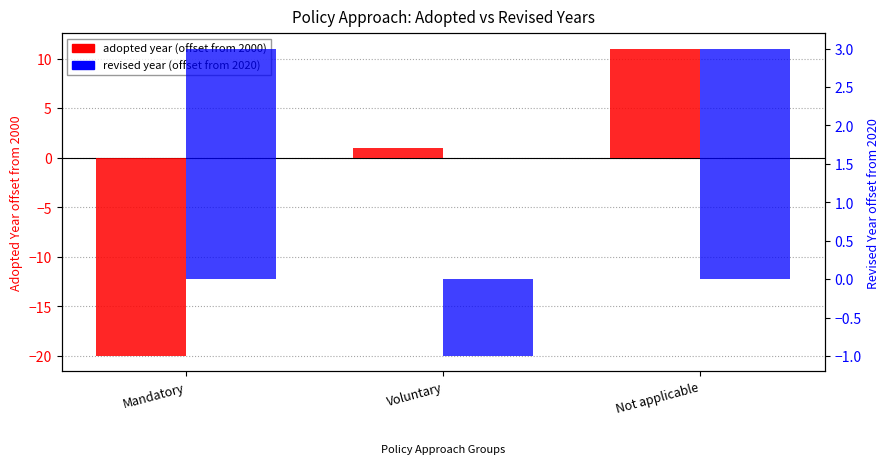

What is the label of the 1st bar from the right?

Not applicable